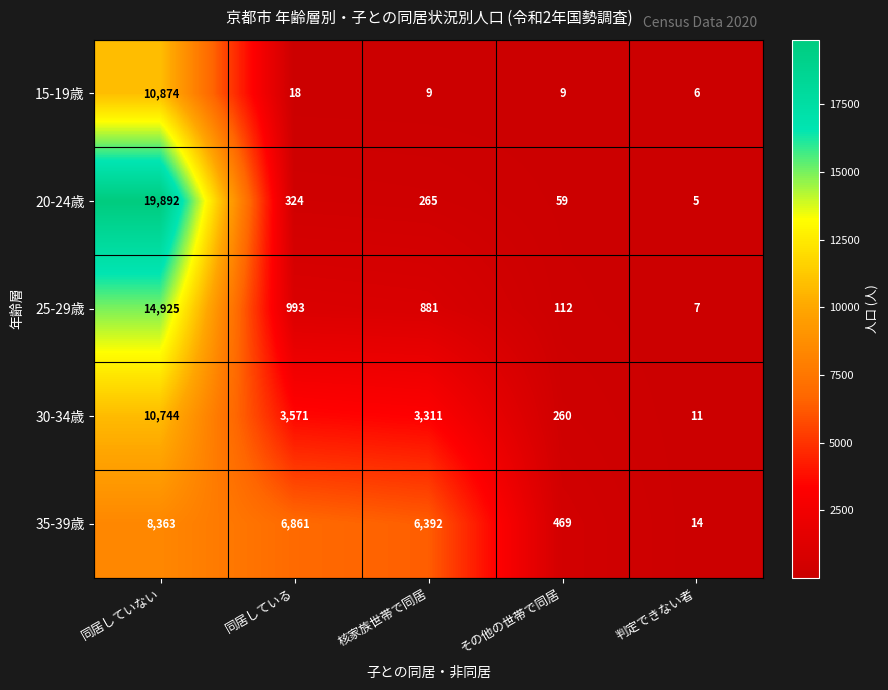

How many distinct data groups are displayed?

5